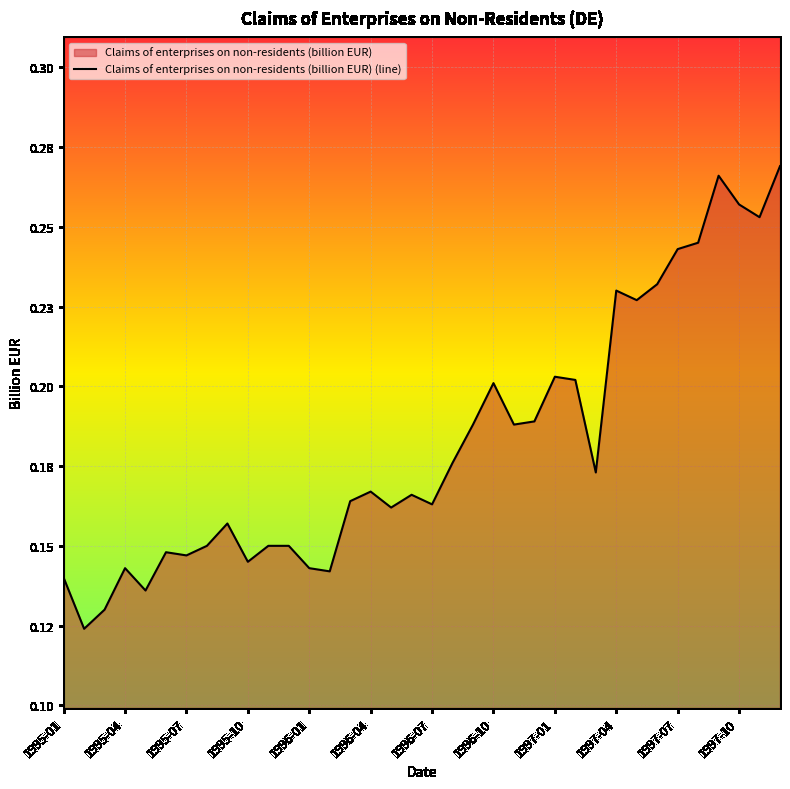

How many distinct data groups are displayed?

1